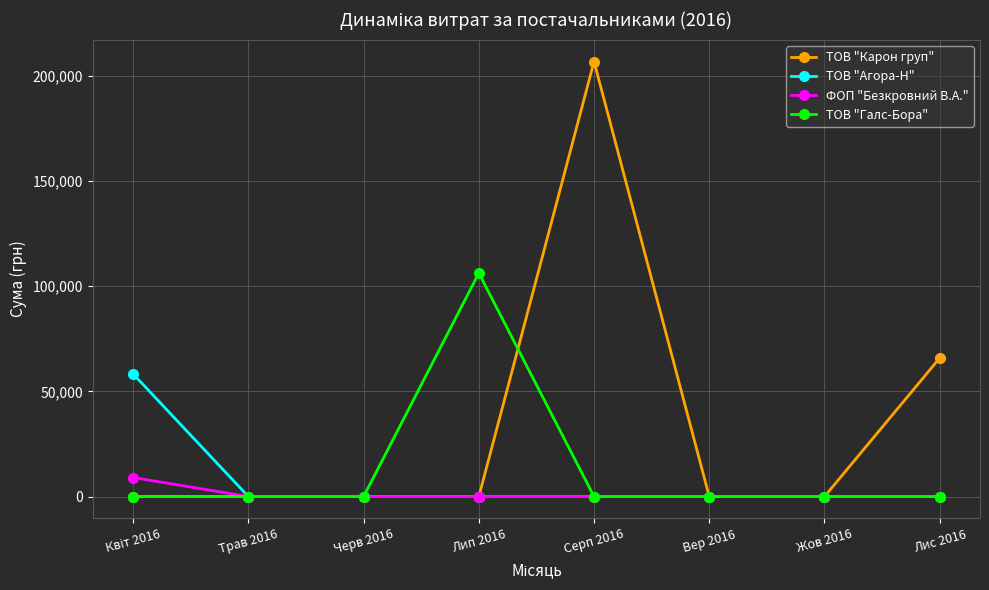

True or false: ТОВ "Галс-Бора" and ТОВ "Карон груп" intersect in this chart.

True